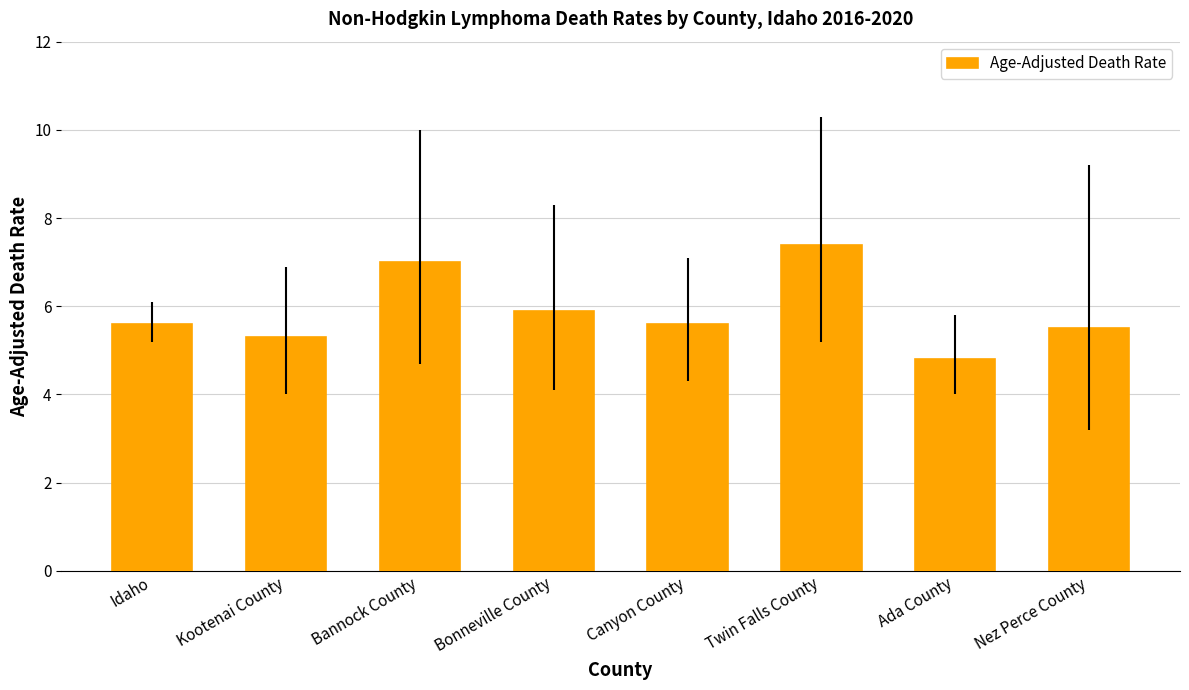

Reading left to right, list all the values displayed in this chart.

5.6	5.3	7.0	5.9	5.6	7.4	4.8	5.5